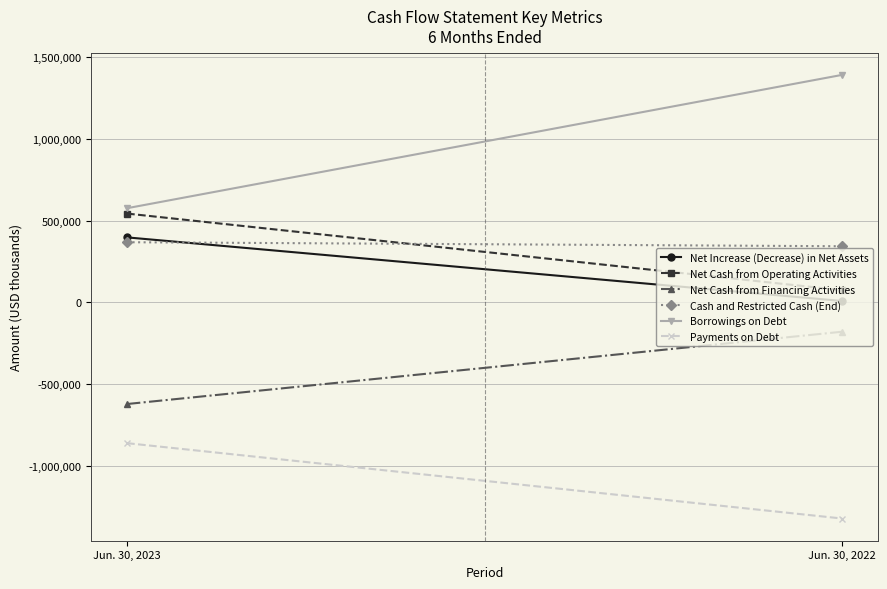

Which has a higher value, Jun. 30, 2022 or Jun. 30, 2023?

Jun. 30, 2023